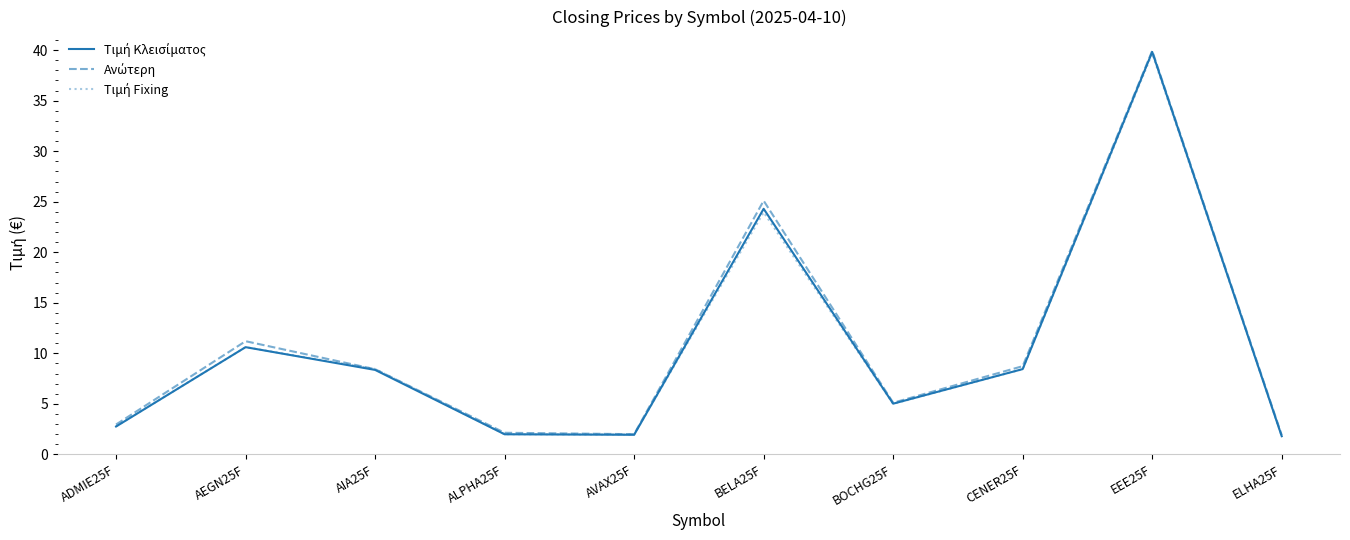

What is the greatest value displayed?

39.9